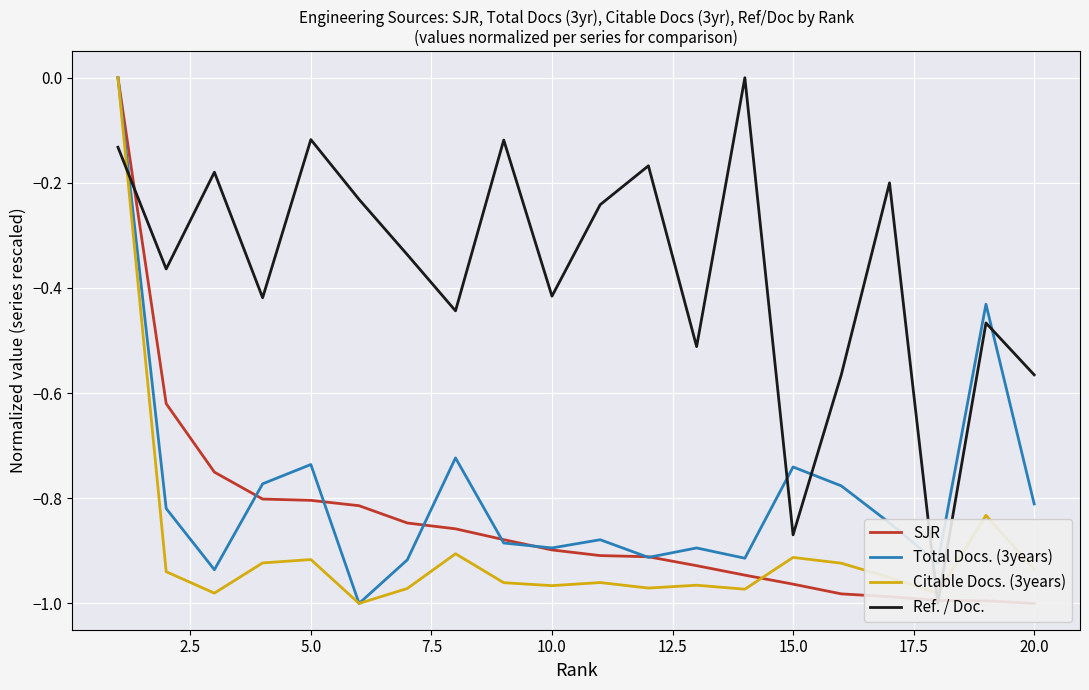

Reading left to right, list all the values displayed in this chart.

SJR: 0.0	-0.6	-0.8	-0.8	-0.8	-0.8	-0.8	-0.9	-0.9	-0.9	-0.9	-0.9	-0.9	-0.9	-1.0	-1.0	-1.0	-1.0	-1.0	-1.0
Total Docs. (3years): 0.0	-0.8	-0.9	-0.8	-0.7	-1.0	-0.9	-0.7	-0.9	-0.9	-0.9	-0.9	-0.9	-0.9	-0.7	-0.8	-0.8	-0.9	-0.4	-0.8
Citable Docs. (3years): 0.0	-0.9	-1.0	-0.9	-0.9	-1.0	-1.0	-0.9	-1.0	-1.0	-1.0	-1.0	-1.0	-1.0	-0.9	-0.9	-1.0	-1.0	-0.8	-0.9
Ref. / Doc.: -0.1	-0.4	-0.2	-0.4	-0.1	-0.2	-0.3	-0.4	-0.1	-0.4	-0.2	-0.2	-0.5	0.0	-0.9	-0.6	-0.2	-1.0	-0.5	-0.6